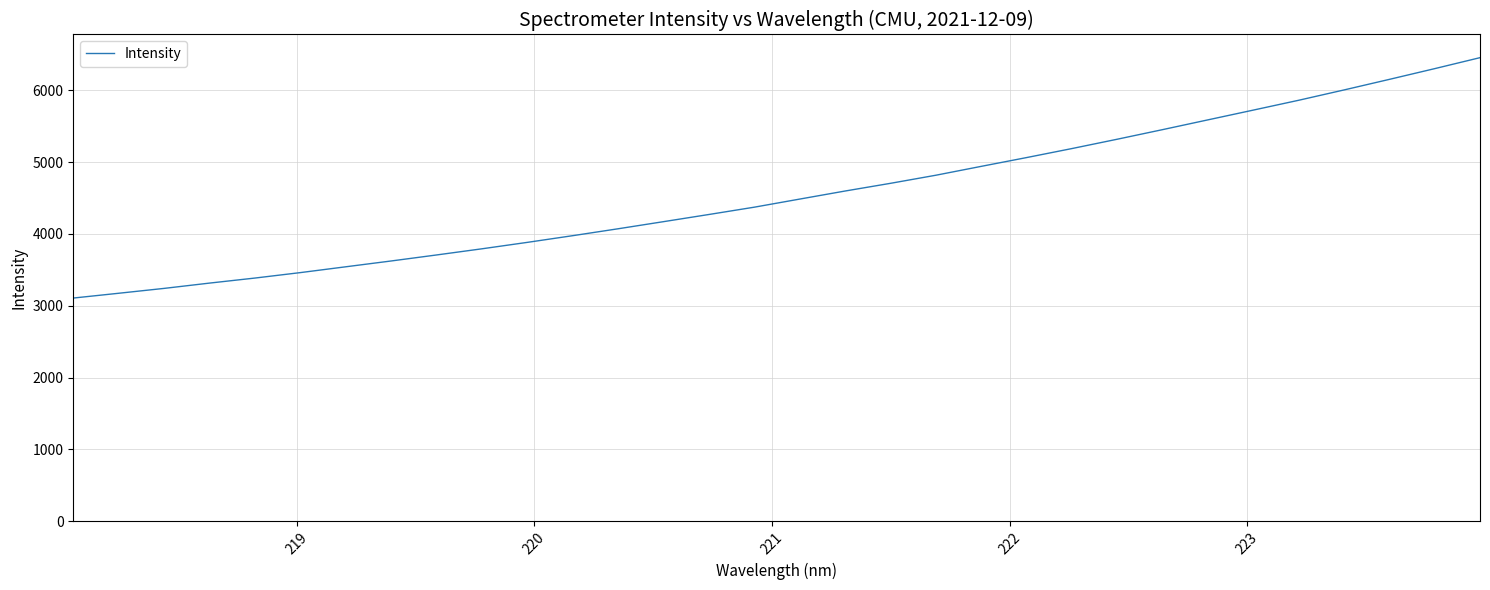

What is the minimum value shown in the chart?

3106.0